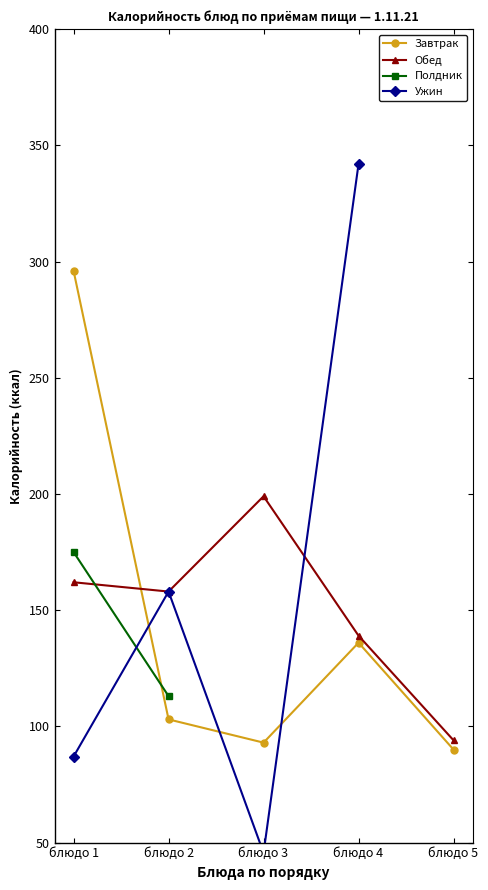

Count the number of categories in the chart.

5